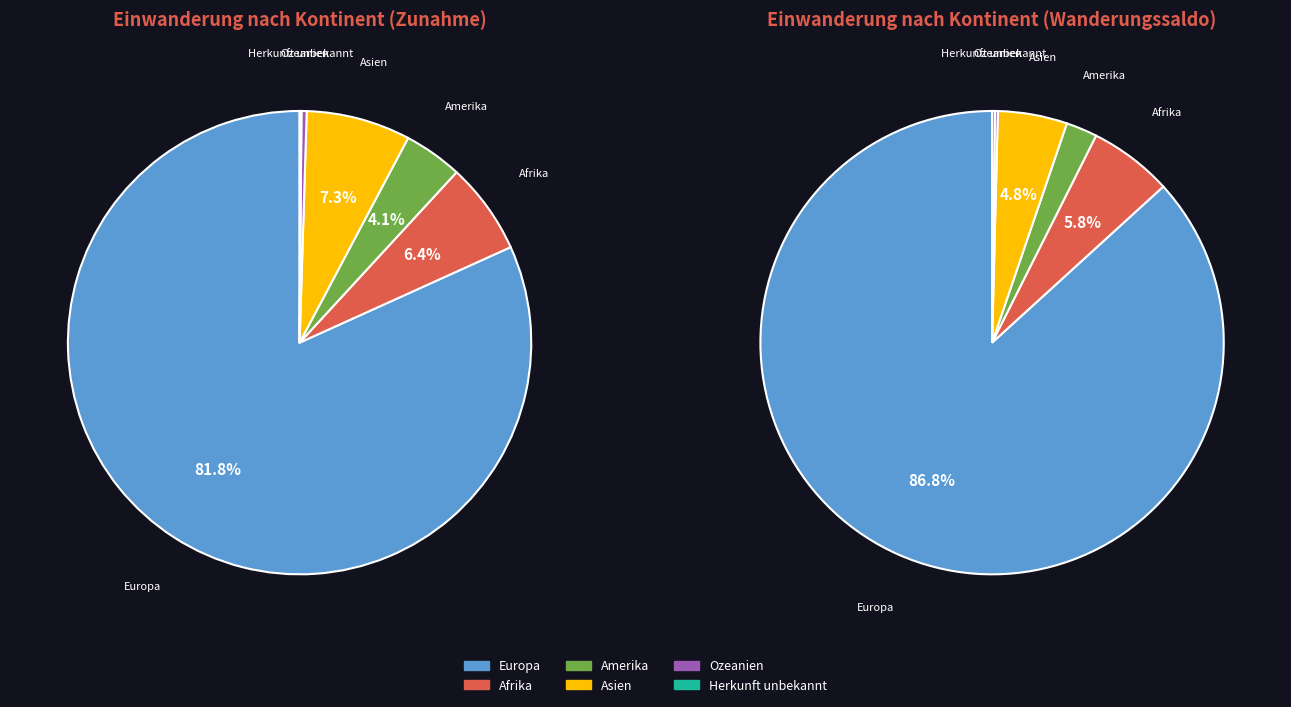

Which category has the smallest portion of the pie?

Herkunft unbekannt